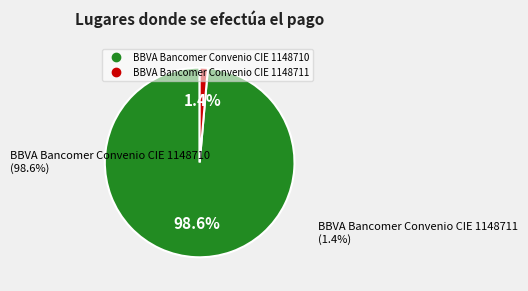

True or false: BBVA Bancomer Convenio CIE 1148711 accounts for 1% of the total.

True